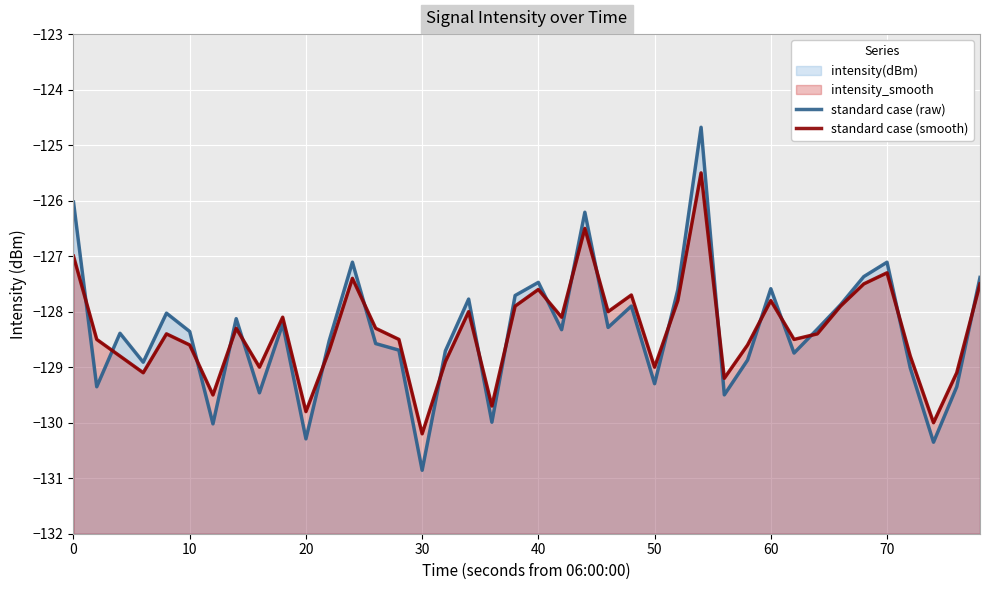

True or false: standard case (smooth) has more than 2 points higher than both neighbors.

True